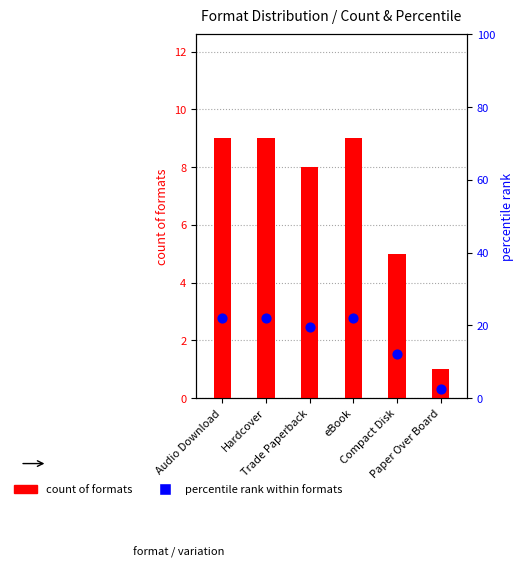

Is the value of percentile rank within formats at Compact Disk greater than the value of count of formats at Compact Disk?

Yes